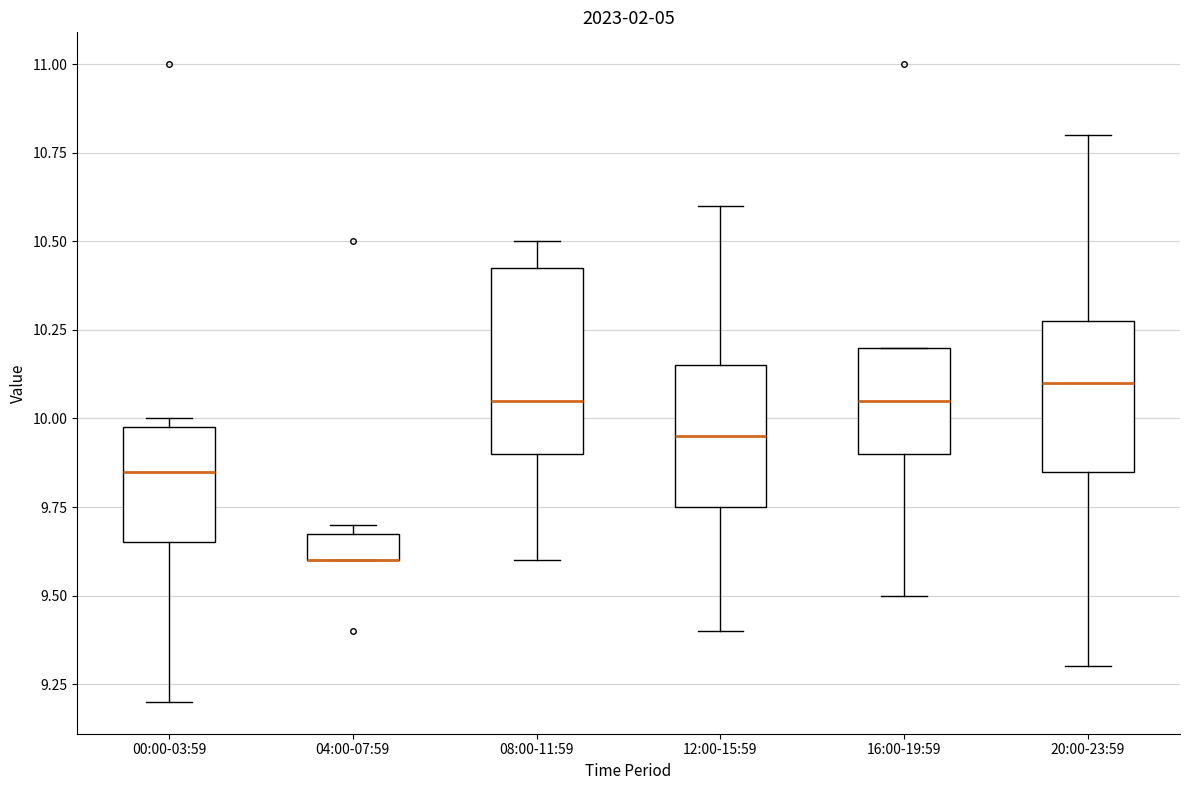

Which box is the tallest, from its lower edge to its upper edge?

08:00-11:59